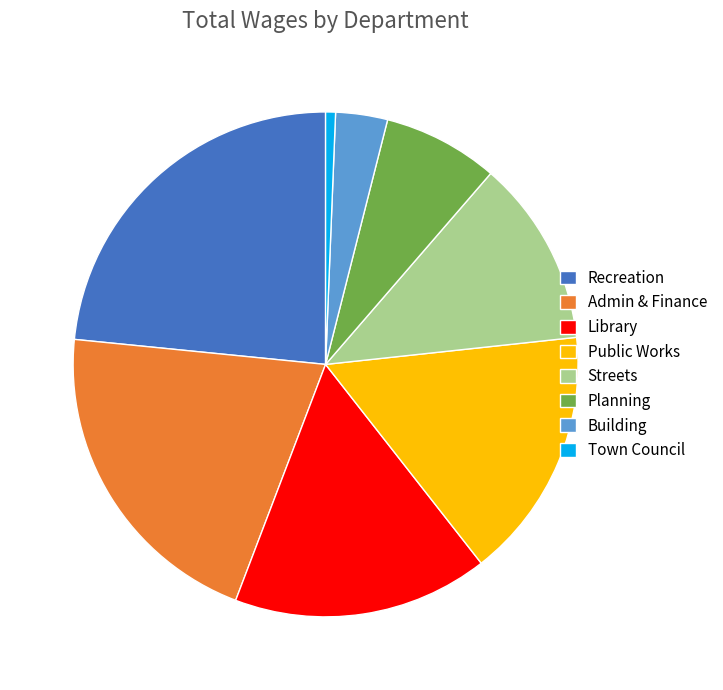

Is it true that Building is 3% of the pie?

True